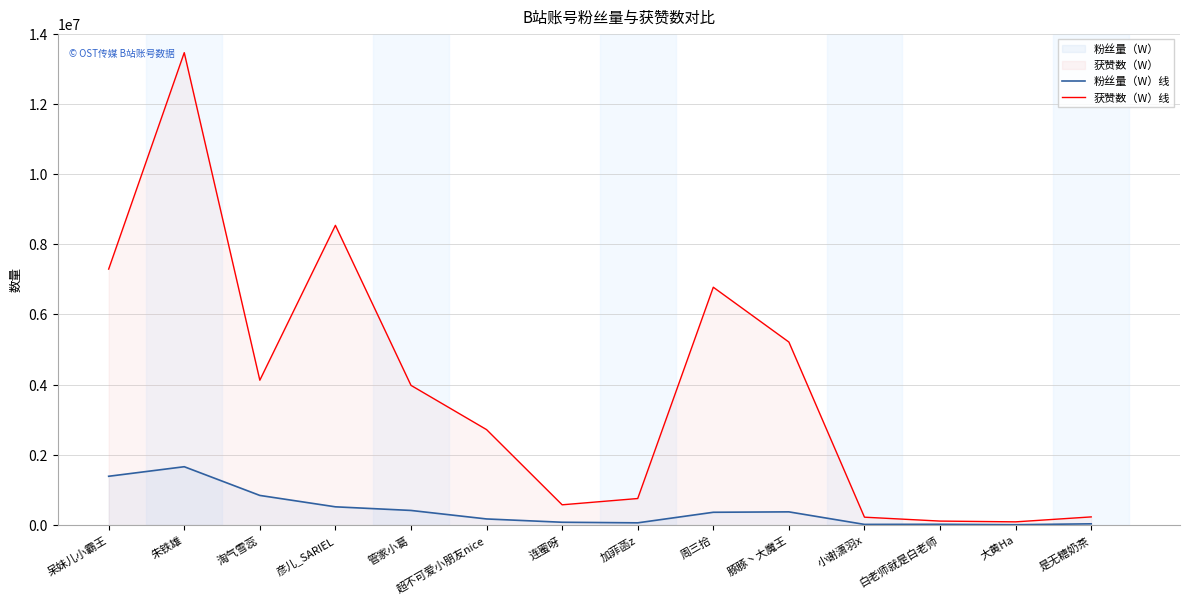

What is the lowest value of the 获赞数（W） series?

91979